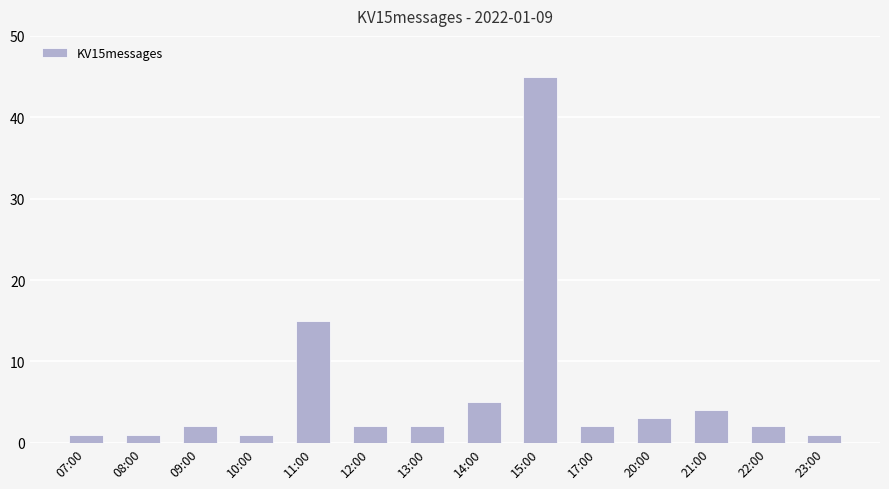

What is the sum of all values?

86